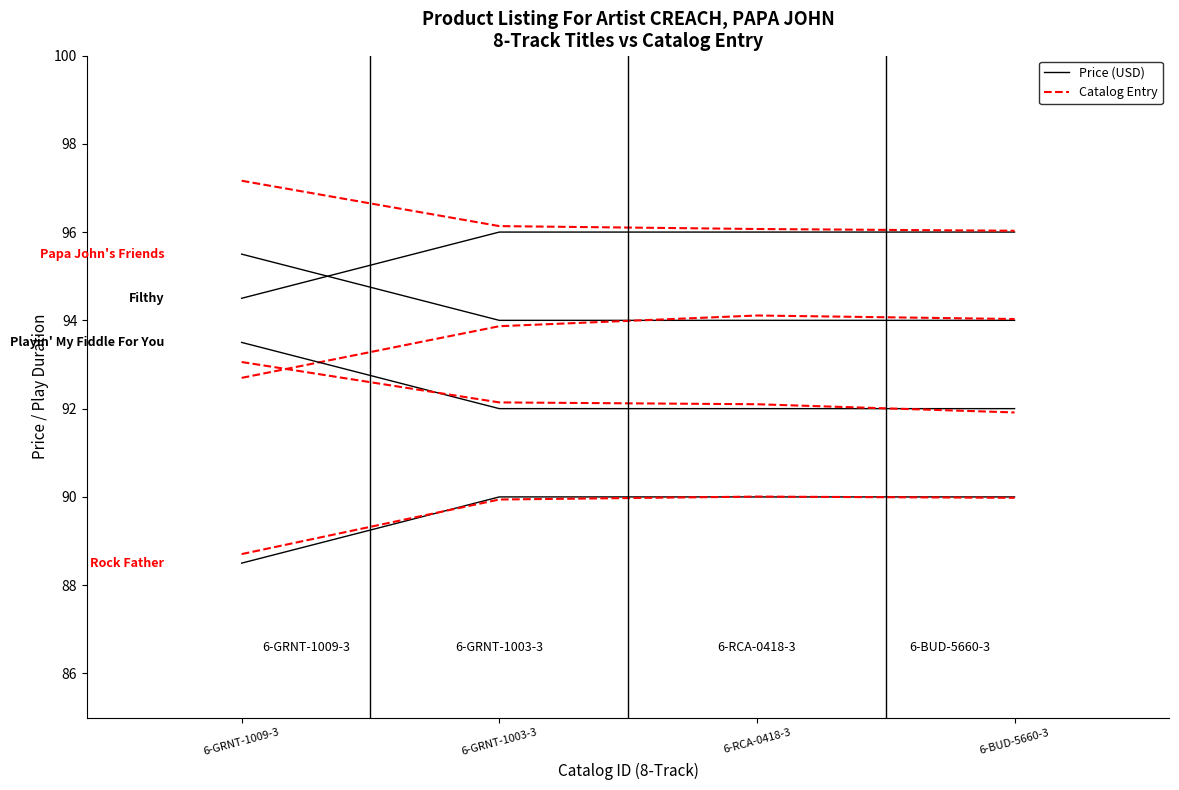

What position from the left is 6-BUD-5660-3?

4